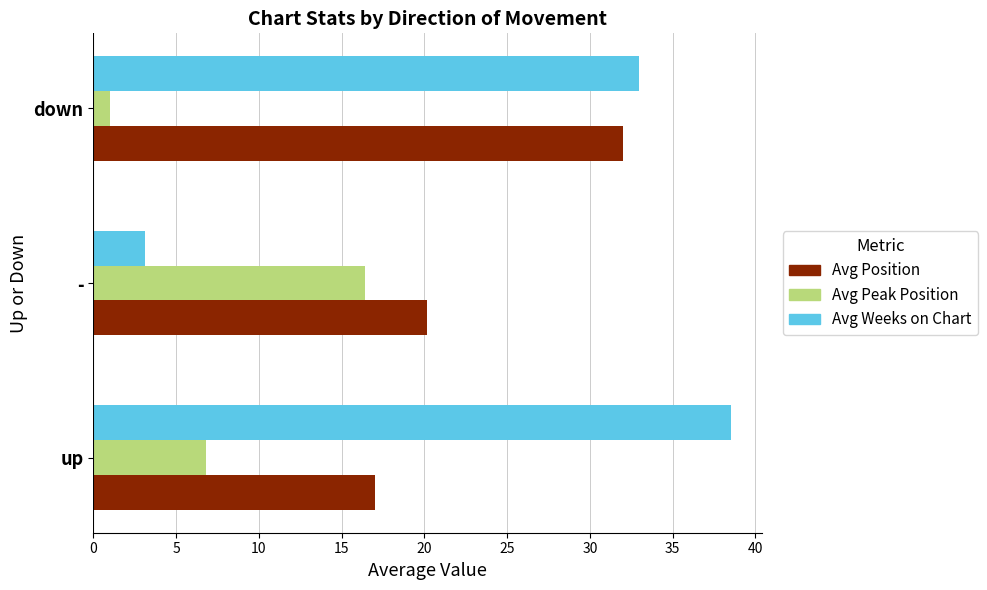

What is the greatest value displayed?

38.5